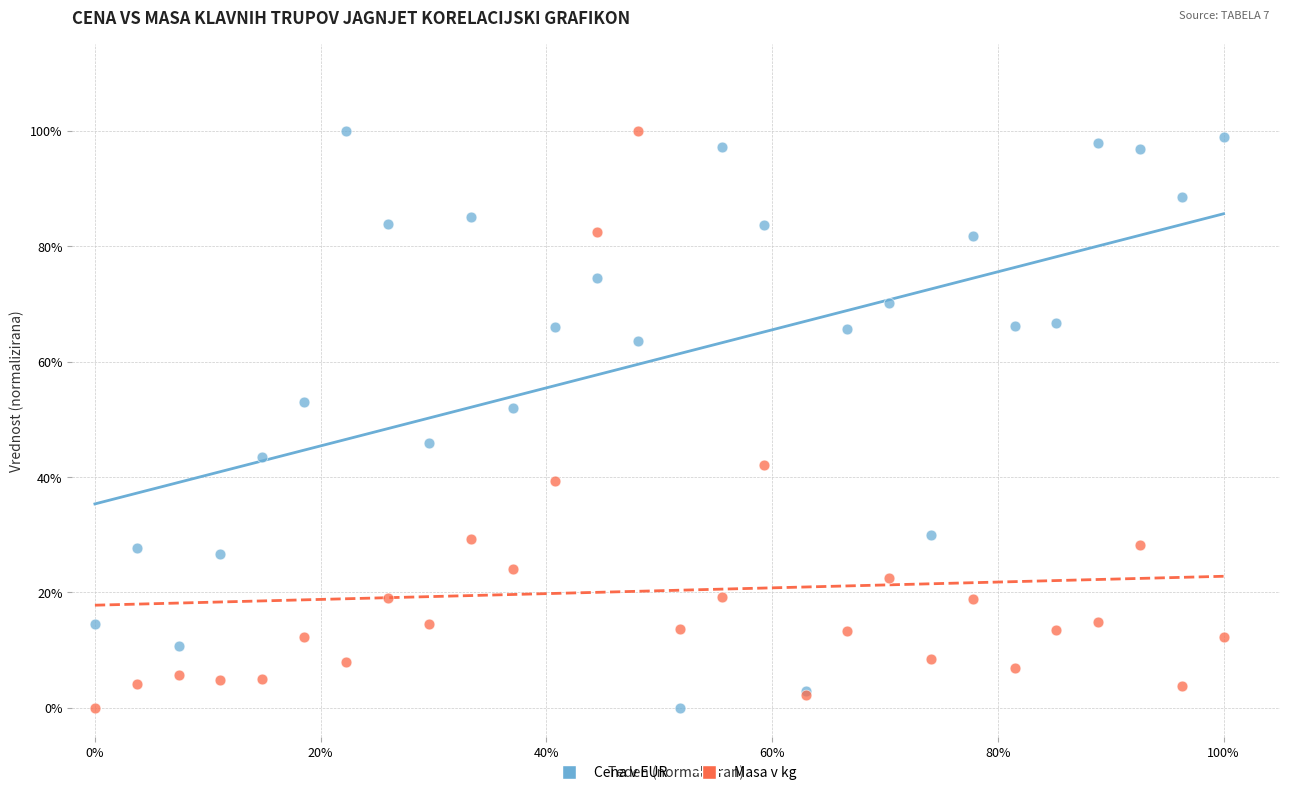

What are all the series names shown in the legend?

Cena v EUR, Masa v kg